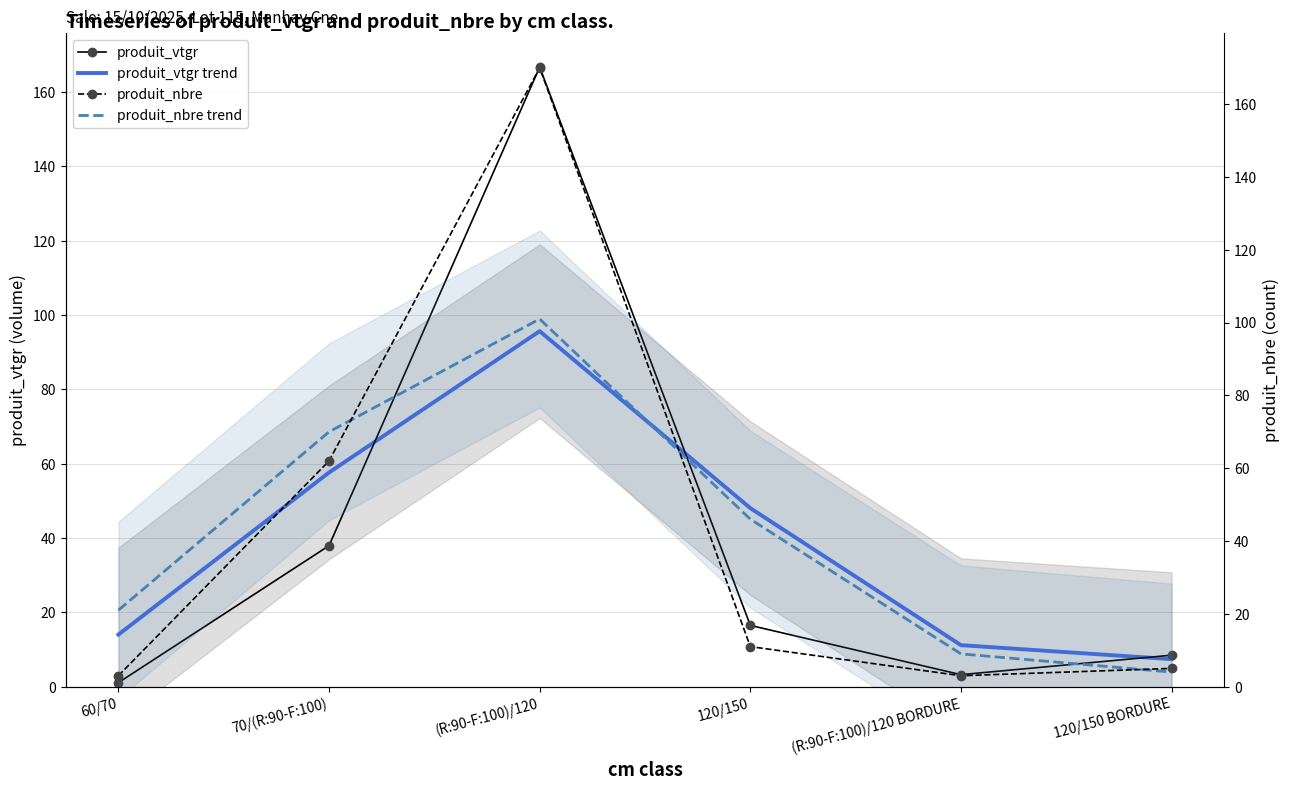

Reading right to left, extract all data points from this chart.

produit_vtgr: 120/150 BORDURE=8.5	(R:90-F:100)/120 BORDURE=3.2	120/150=16.5	(R:90-F:100)/120=166.7	70/(R:90-F:100)=37.9	60/70=1.1
produit_vtgr trend: 120/150 BORDURE=7.4	(R:90-F:100)/120 BORDURE=11.2	120/150=48.0	(R:90-F:100)/120=95.7	70/(R:90-F:100)=57.6	60/70=14.0
produit_nbre: 120/150 BORDURE=5.0	(R:90-F:100)/120 BORDURE=3.0	120/150=11.0	(R:90-F:100)/120=170.0	70/(R:90-F:100)=62.0	60/70=3.0
produit_nbre trend: 120/150 BORDURE=4.0	(R:90-F:100)/120 BORDURE=9.0	120/150=46.0	(R:90-F:100)/120=101.0	70/(R:90-F:100)=70.0	60/70=21.0